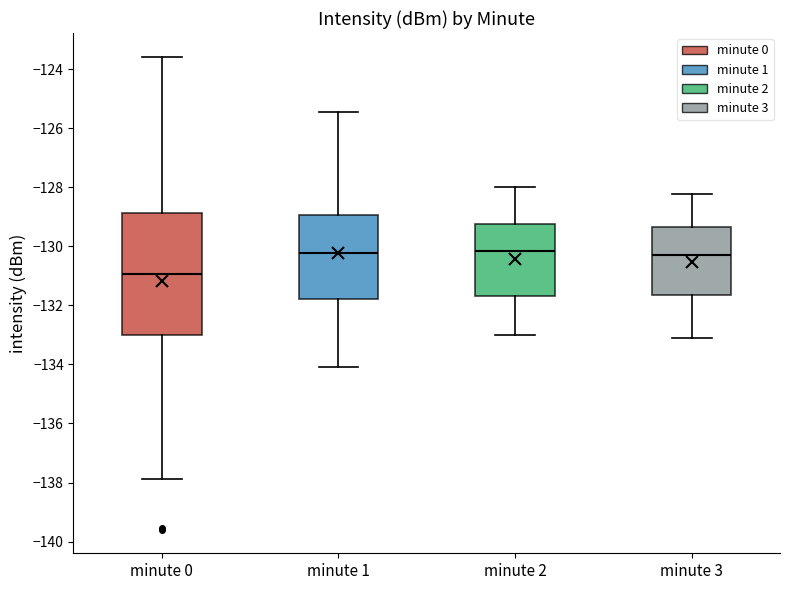

Which box is the tallest, from its lower edge to its upper edge?

minute 0